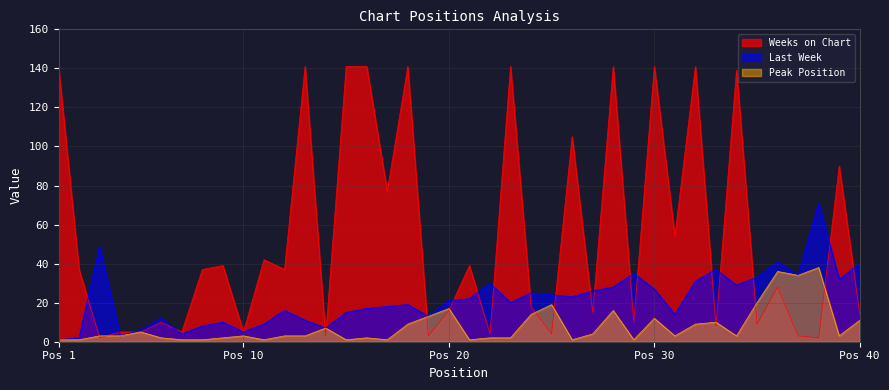

At which category does Last Week reach its first local valley?

4